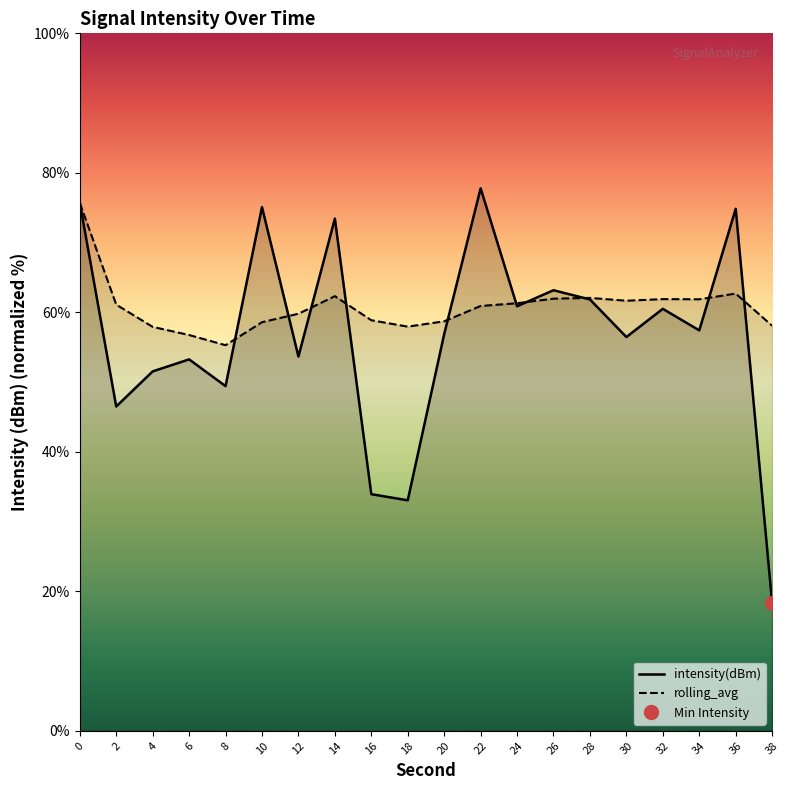

Does the chart display data point markers on the line(s)?

No